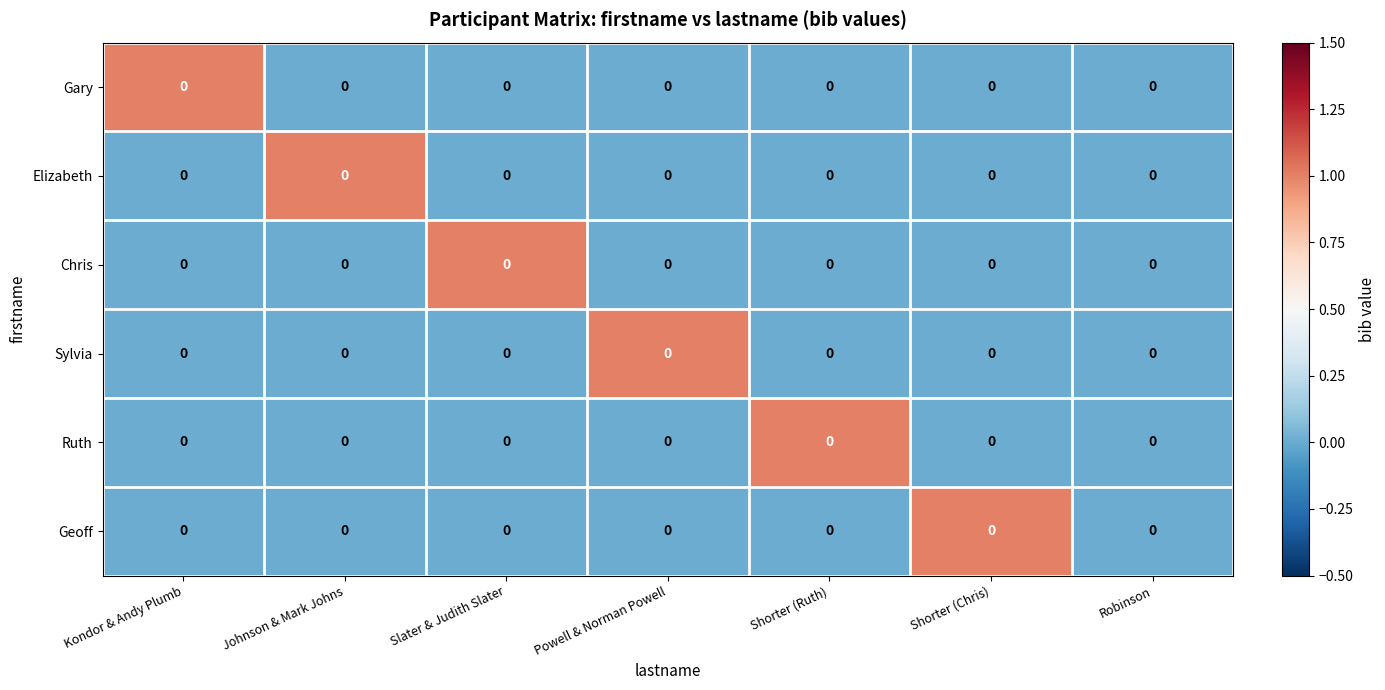

What is the difference between the highest and lowest values at Shorter (Ruth)?

1